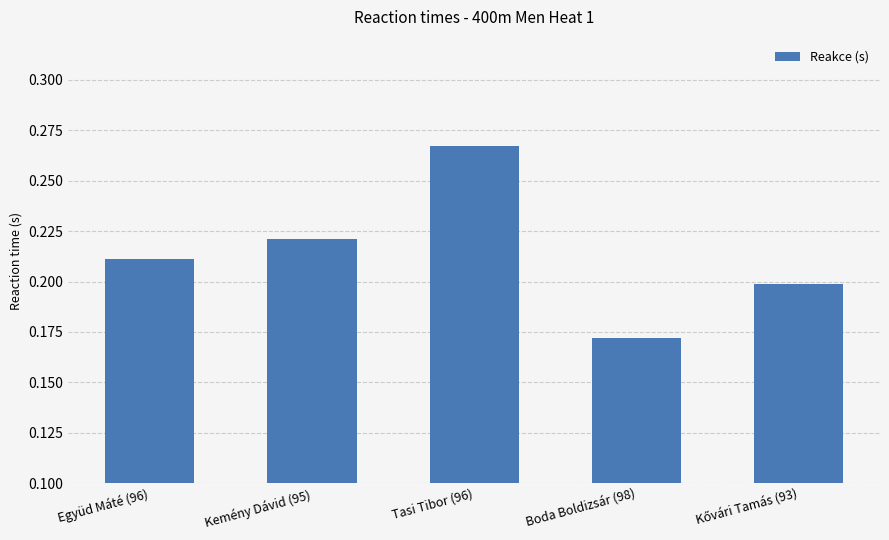

The chart shows a value of 0.2 at Együd Máté (96). True or false?

True